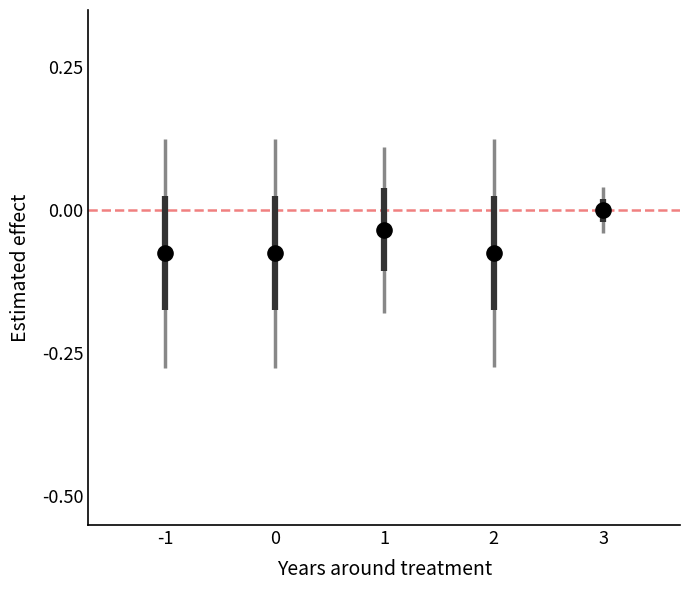

What is the average X value?

1.0